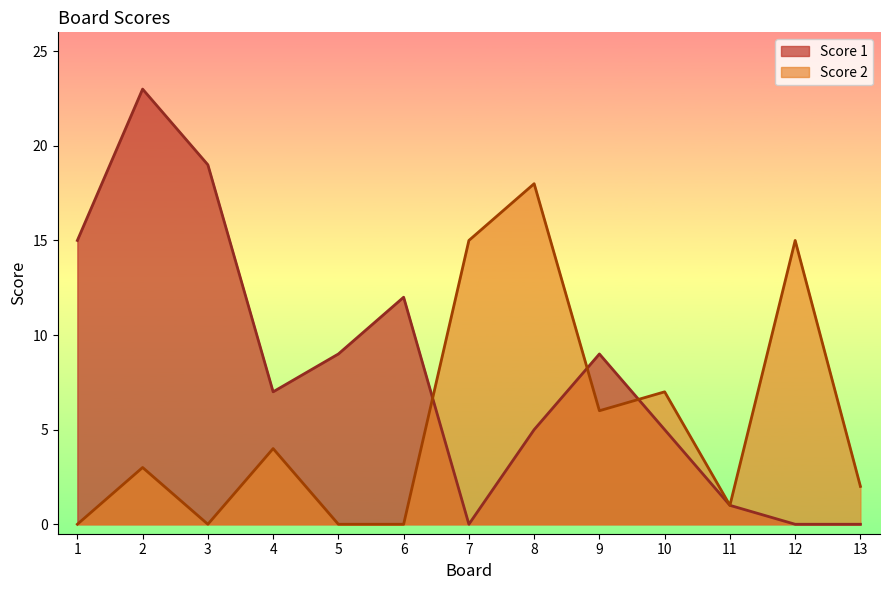

Which has a higher value, 11 or 10?

10